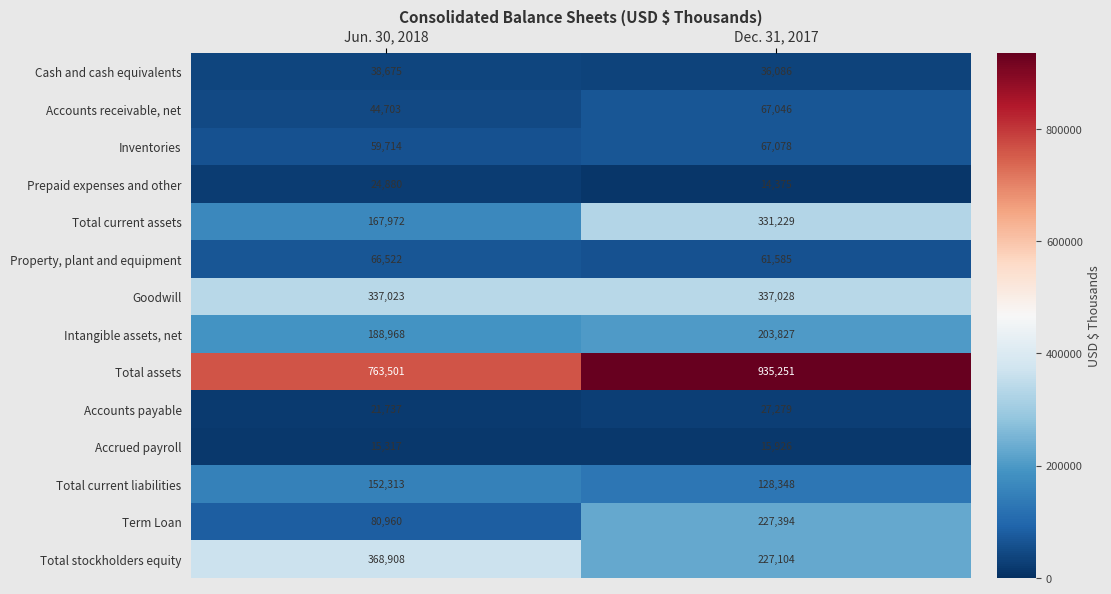

The value of Accrued payroll at Jun. 30, 2018 is 5195. True or false?

False